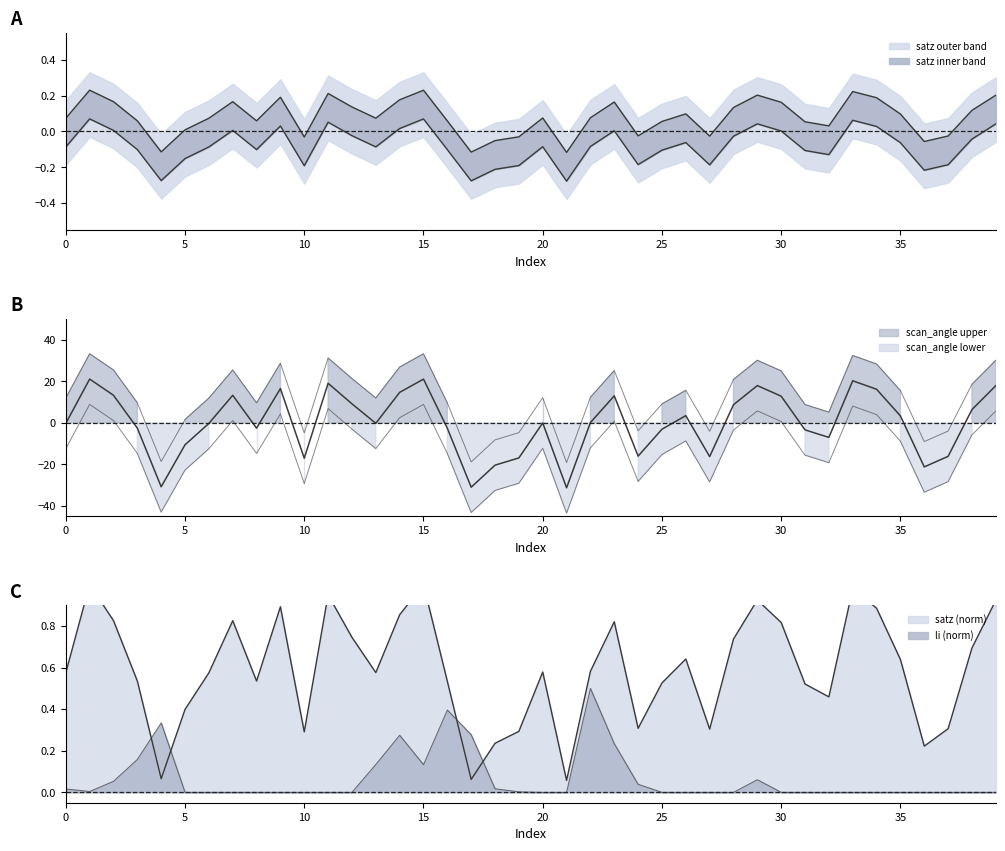

What is the difference between the scan_angle values at 106098 and 142253?

3.3